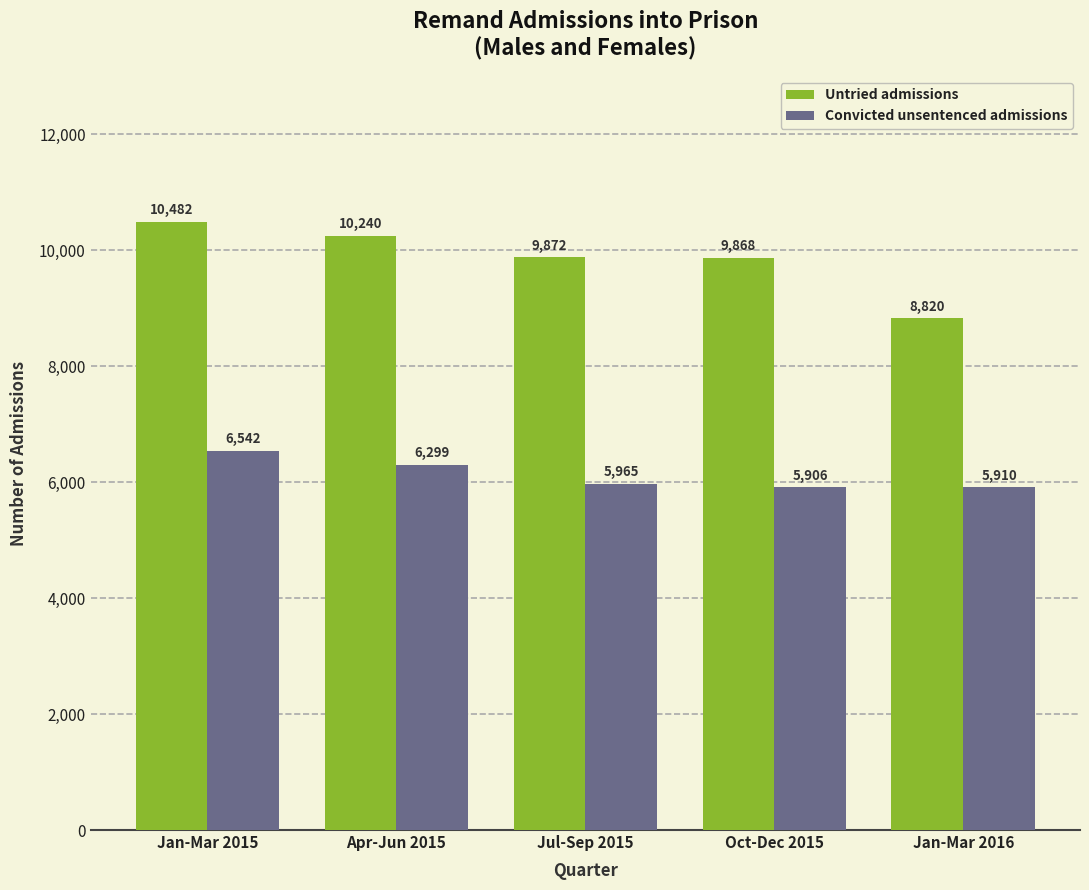

Reading left to right, what are all the values shown in this chart?

Untried admissions: 10482	10240	9872	9868	8820
Convicted unsentenced admissions: 6542	6299	5965	5906	5910